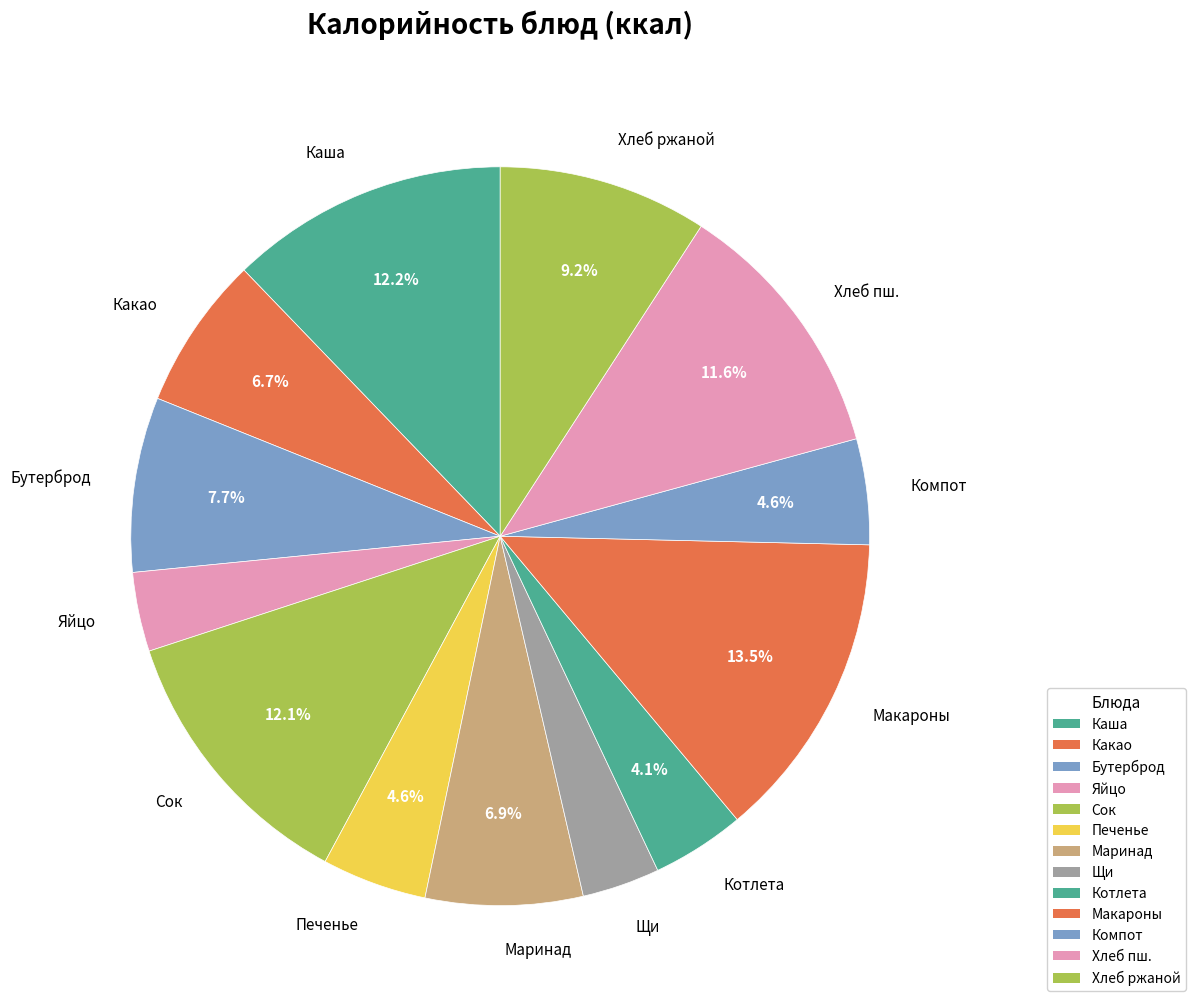

Do Котлета and Хлеб пш. together represent more than half of the pie?

No